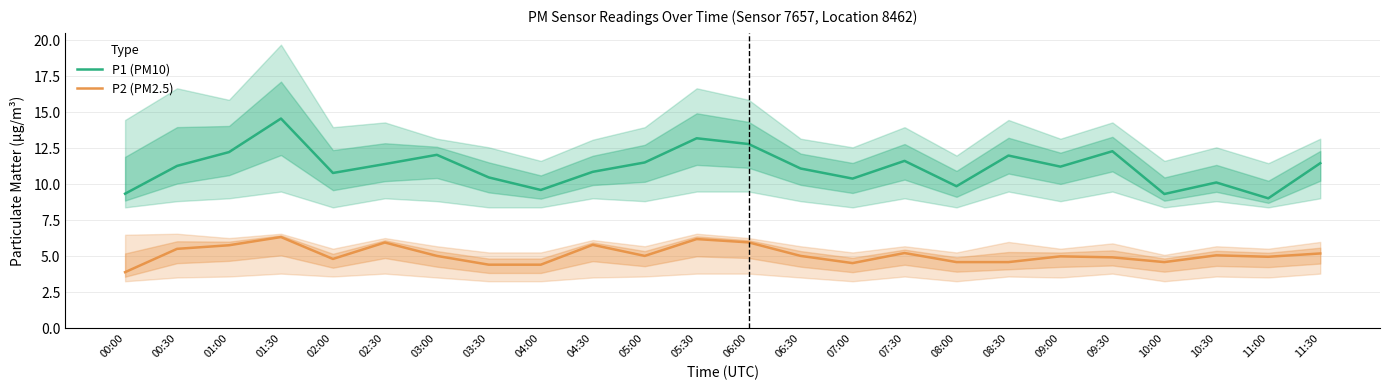

What is the total value across all series at 06:00?

18.8